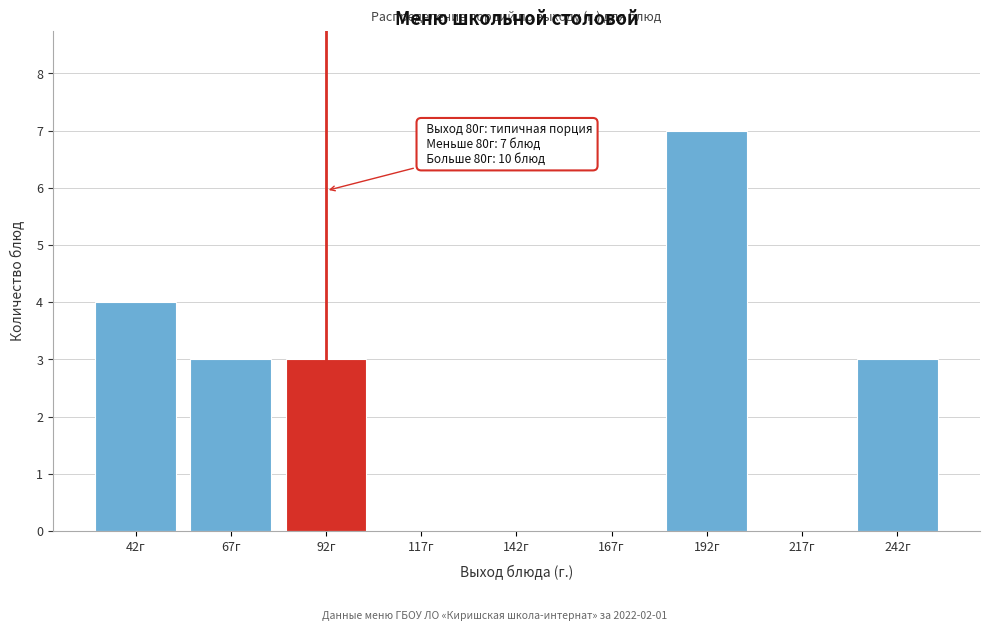

Is it true that the value at 67г is 5?

False